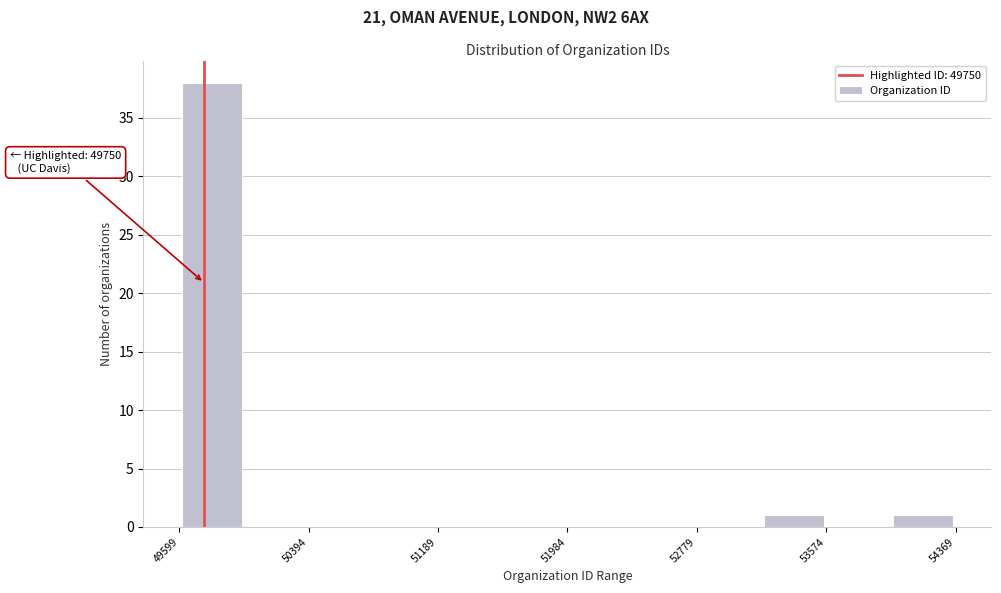

Read against the x-axis, roughly where is the centre of the tallest bar?

49800